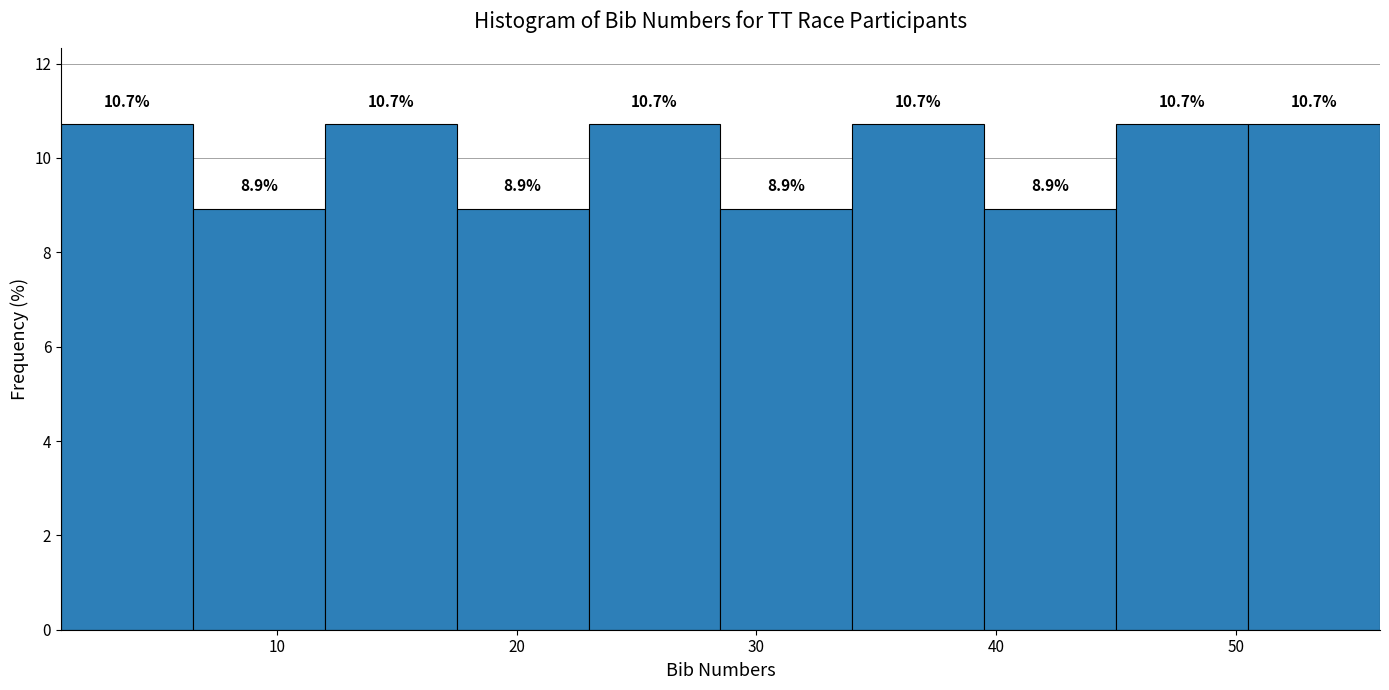

Reading left to right, transcribe this chart: for each bar, give the range it covers on the x-axis and its height. The bar edges are not printed on the chart, so give them approximately, as read against the axis.

1.0 to 6.5: 10.7
6.5 to 12.0: 8.9
12.0 to 17.5: 10.7
17.5 to 23.0: 8.9
23.0 to 28.5: 10.7
28.5 to 34.0: 8.9
34.0 to 39.5: 10.7
39.5 to 45.0: 8.9
45.0 to 50.5: 10.7
50.5 to 56.0: 10.7